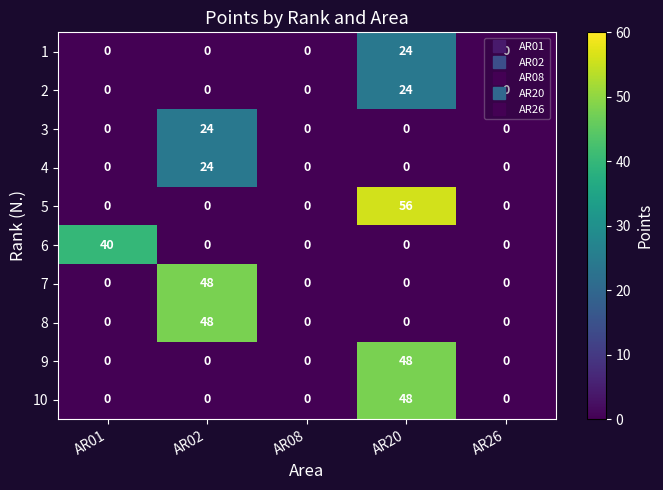

True or false: 4 has a value of 0 at AR08.

True